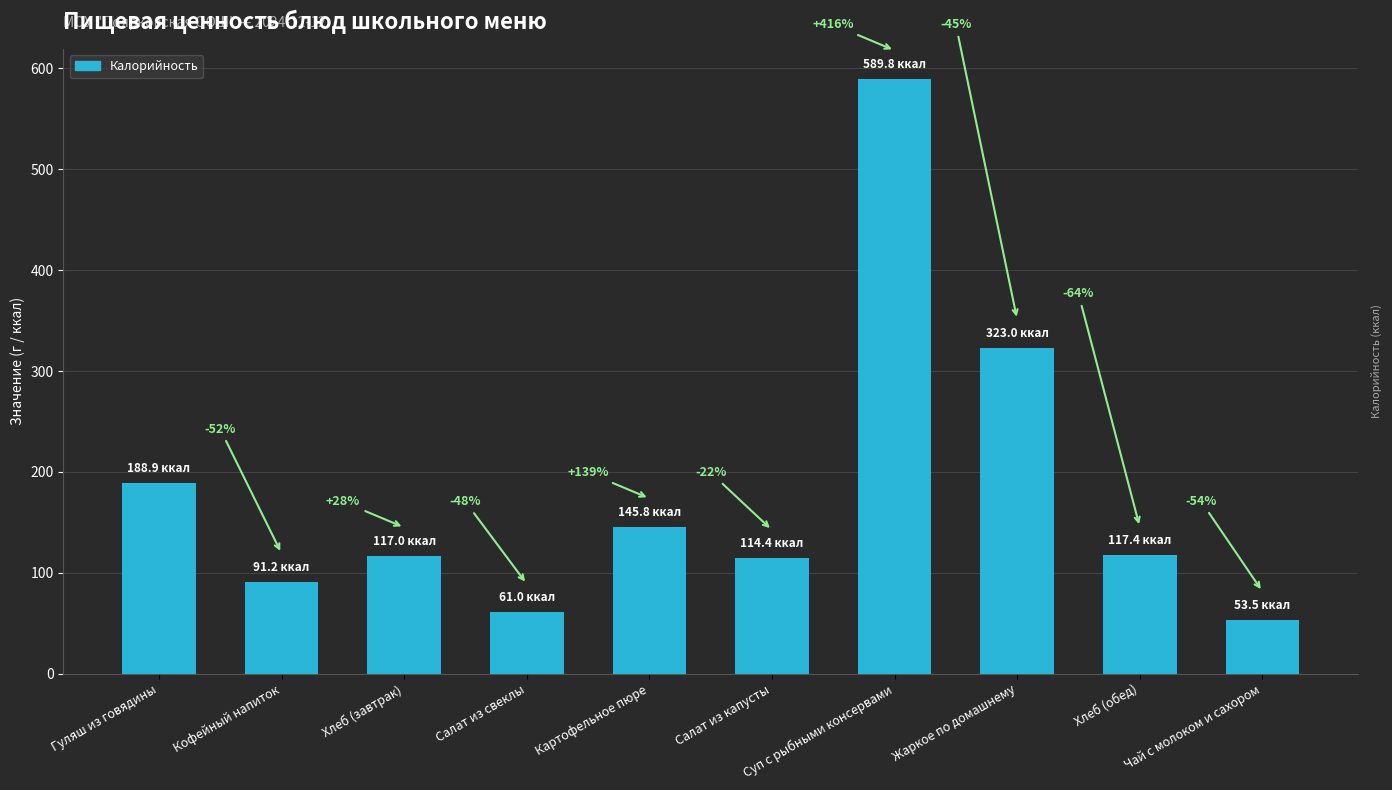

Reading left to right, list all the values displayed in this chart.

188.9	91.2	117.0	61.0	145.8	114.4	589.8	323.0	117.4	53.5